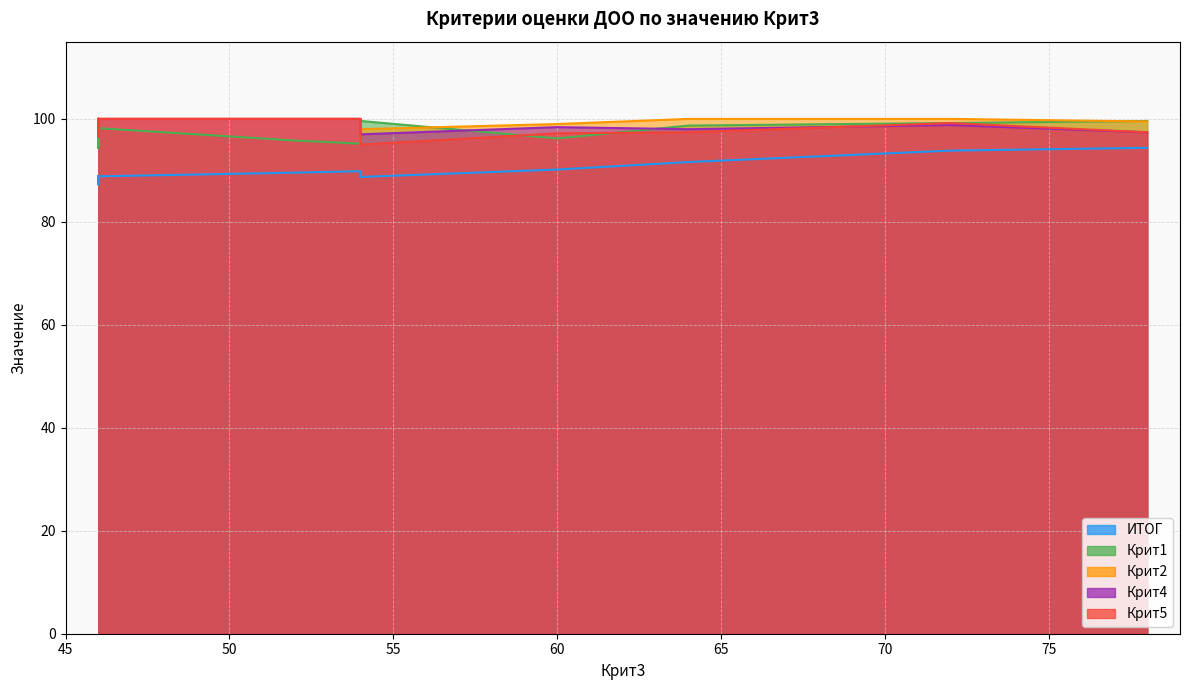

Which series has the largest range (max minus min)?

ИТОГ